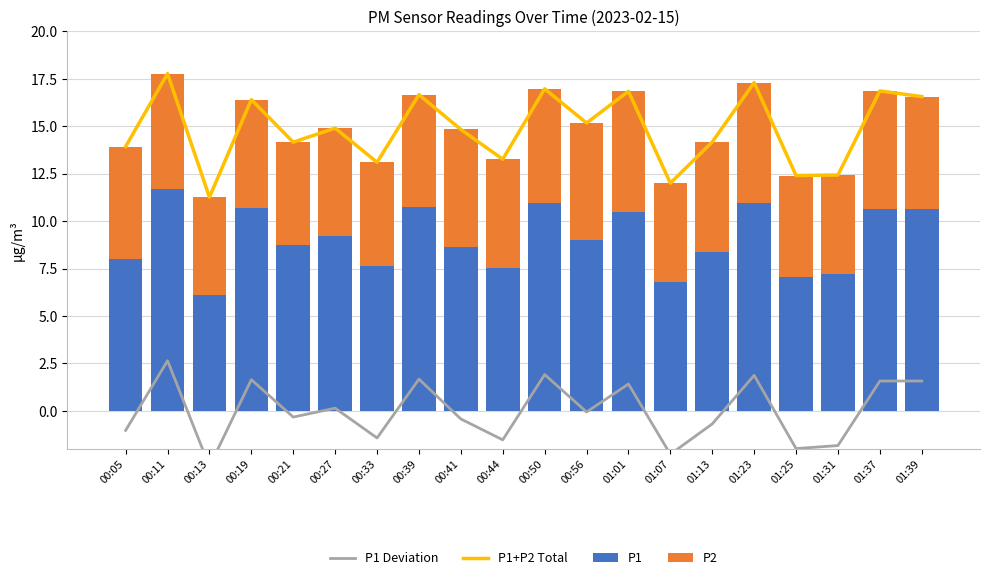

What is the label of the 5th bar from the left?

00:21